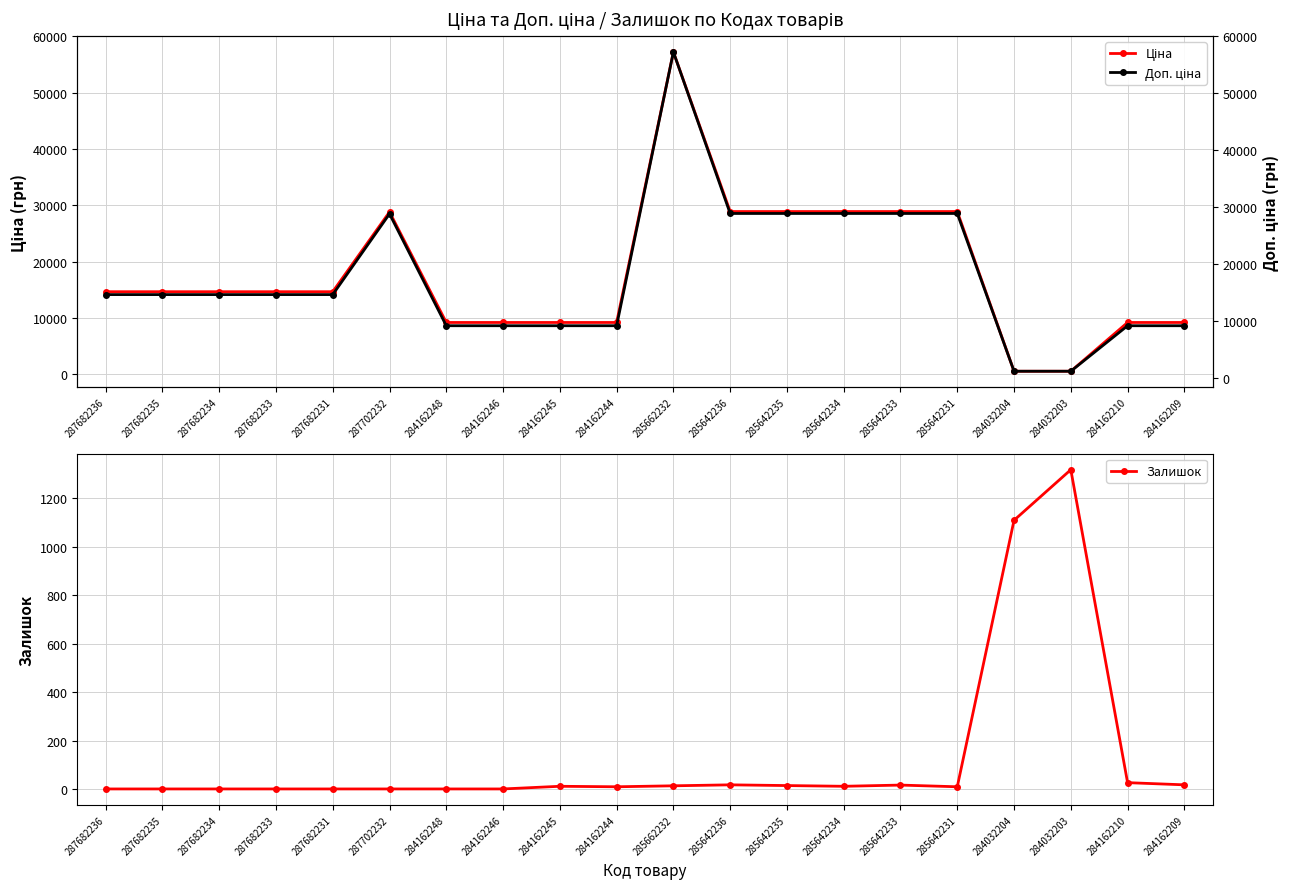

Reading right to left, transcribe all the data shown in this chart.

Ціна: 284162209=9185.1	284162210=9185.1	284032203=522.2	284032204=522.2	285642231=28890.3	285642233=28890.3	285642234=28890.3	285642235=28890.3	285642236=28890.3	285662232=57235.5	284162244=9185.1	284162245=9185.1	284162246=9185.1	284162248=9185.1	287702232=28821.8	287682231=14649.6	287682233=14649.6	287682234=14649.6	287682235=14649.6	287682236=14649.6
Залишок: 284162209=17.0	284162210=26.0	284032203=1319.0	284032204=1110.0	285642231=9.0	285642233=16.0	285642234=11.0	285642235=14.0	285642236=17.0	285662232=13.0	284162244=9.0	284162245=11.0	284162246=0.0	284162248=0.0	287702232=0.0	287682231=0.0	287682233=0.0	287682234=0.0	287682235=0.0	287682236=0.0
Доп. ціна: 284162209=9185.1	284162210=9185.1	284032203=1197.0	284032204=1197.0	285642231=28890.3	285642233=28890.3	285642234=28890.3	285642235=28890.3	285642236=28890.3	285662232=57235.5	284162244=9185.1	284162245=9185.1	284162246=9185.1	284162248=9185.1	287702232=28821.8	287682231=14649.6	287682233=14649.6	287682234=14649.6	287682235=14649.6	287682236=14649.6